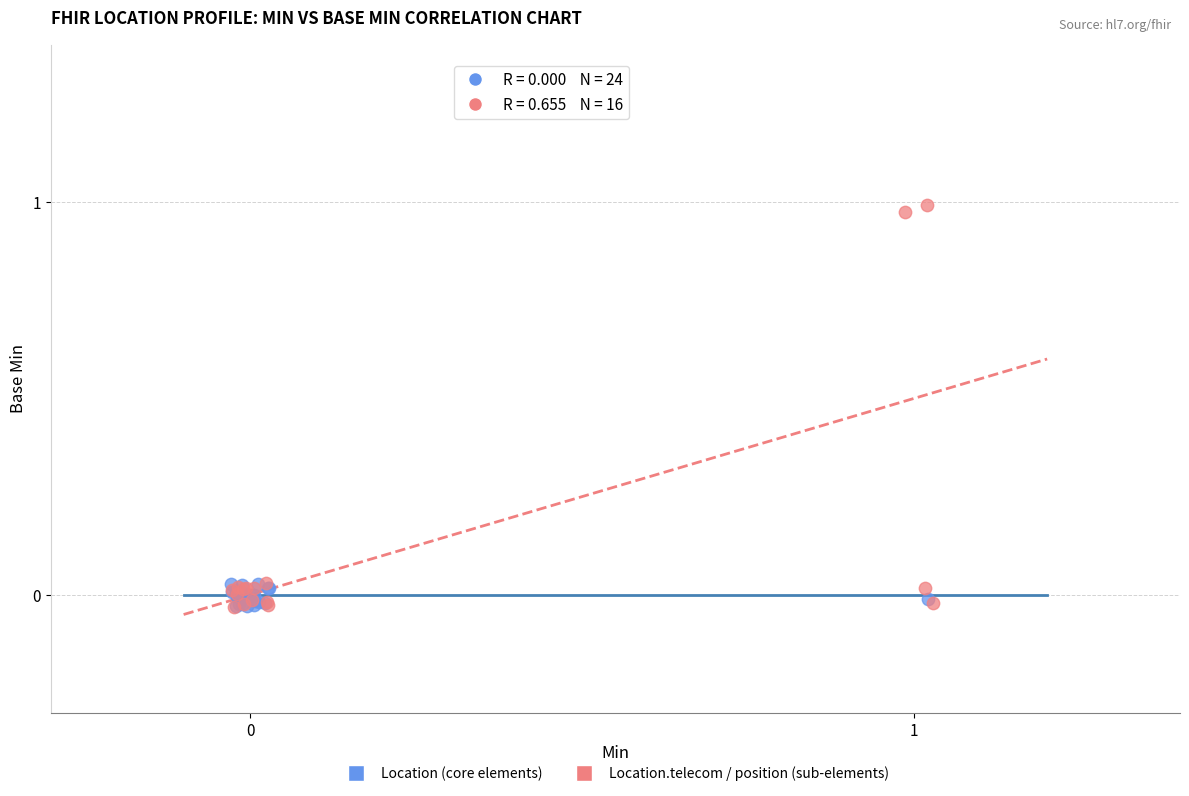

Which series has the widest spread of Y values?

Location.telecom / position (sub-elements)